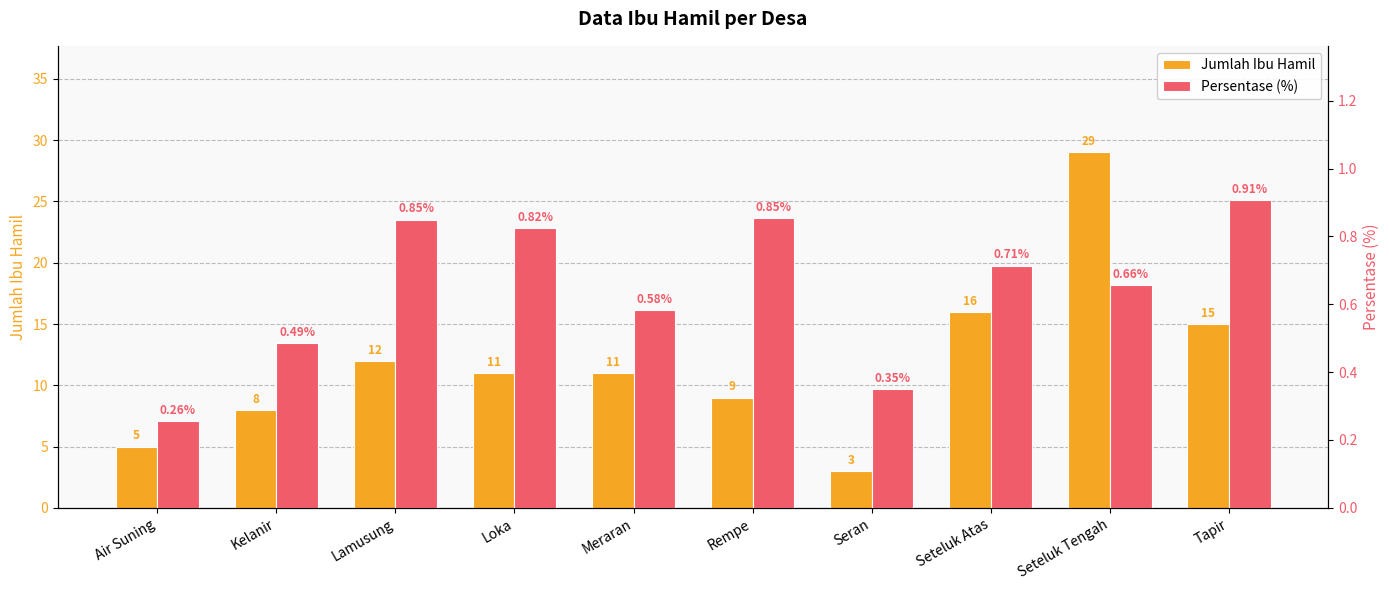

What is the smallest value displayed?

0.3